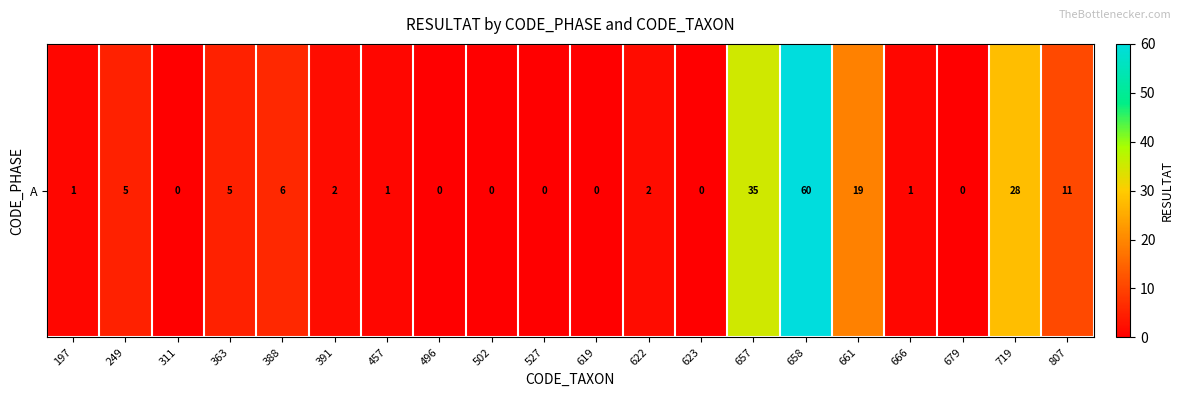

What is the change in value from 311 to 658?

+60